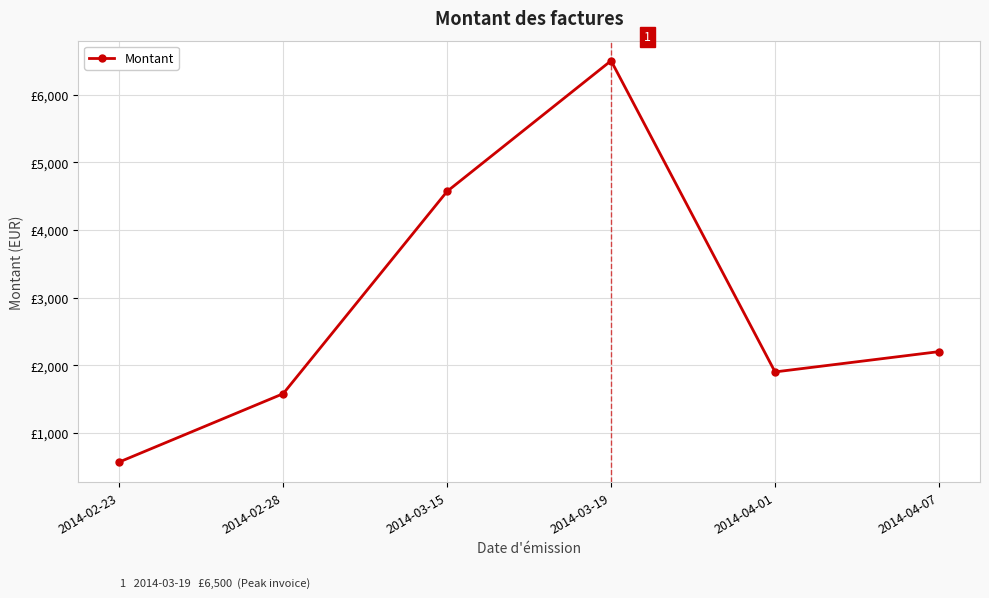

Rank the categories by value from lowest to highest.

2014-02-23, 2014-02-28, 2014-04-01, 2014-04-07, 2014-03-15, 2014-03-19